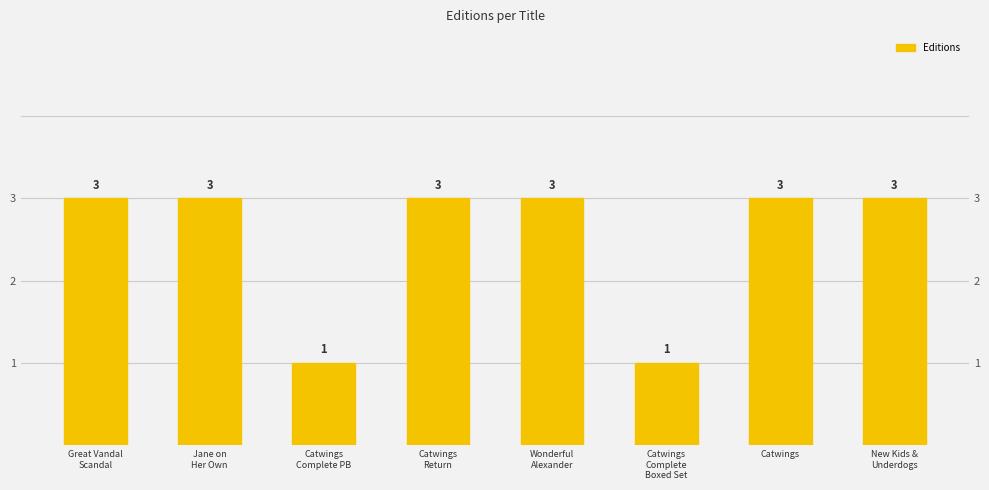

What is the value of the 4th bar from the left?

3